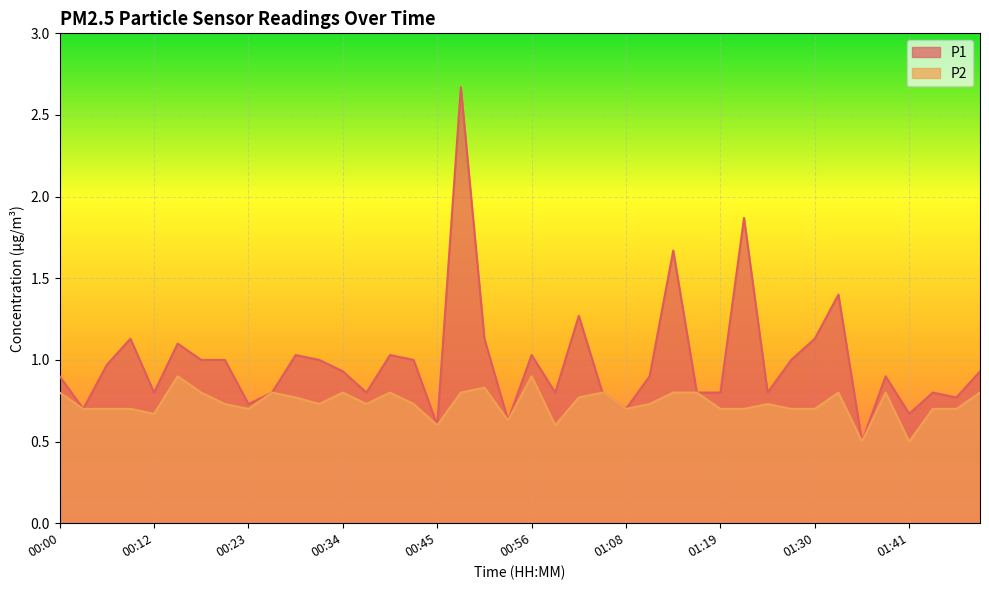

At which label is P2 closest to 0?

01:36